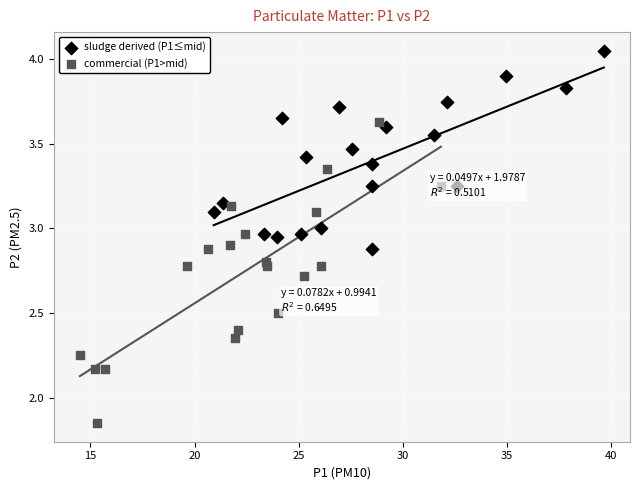

Which series contains the lowest Y value?

commercial (P1>mid)